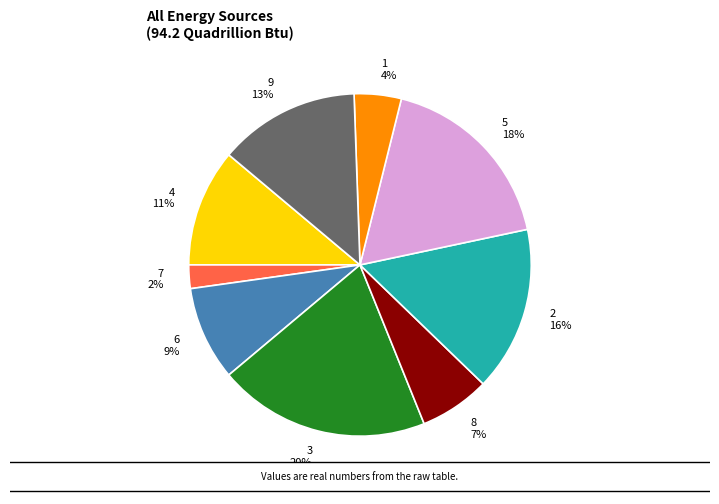

Does 6 represent more than half of the total?

No